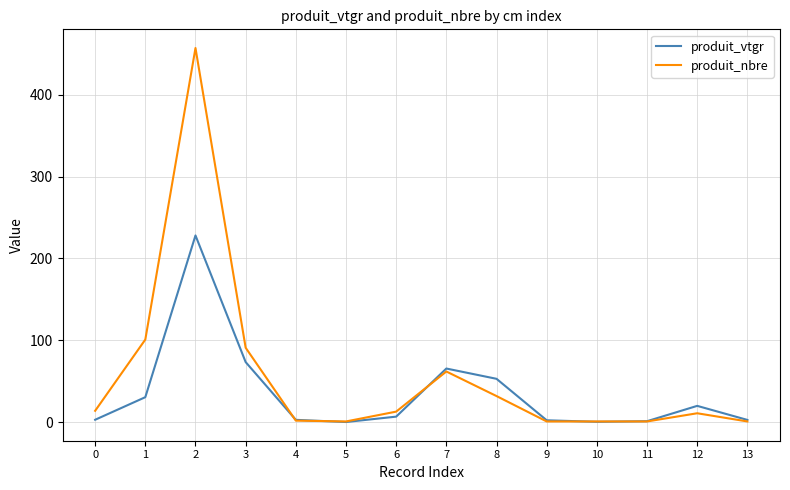

How many lines are shown in the chart?

2